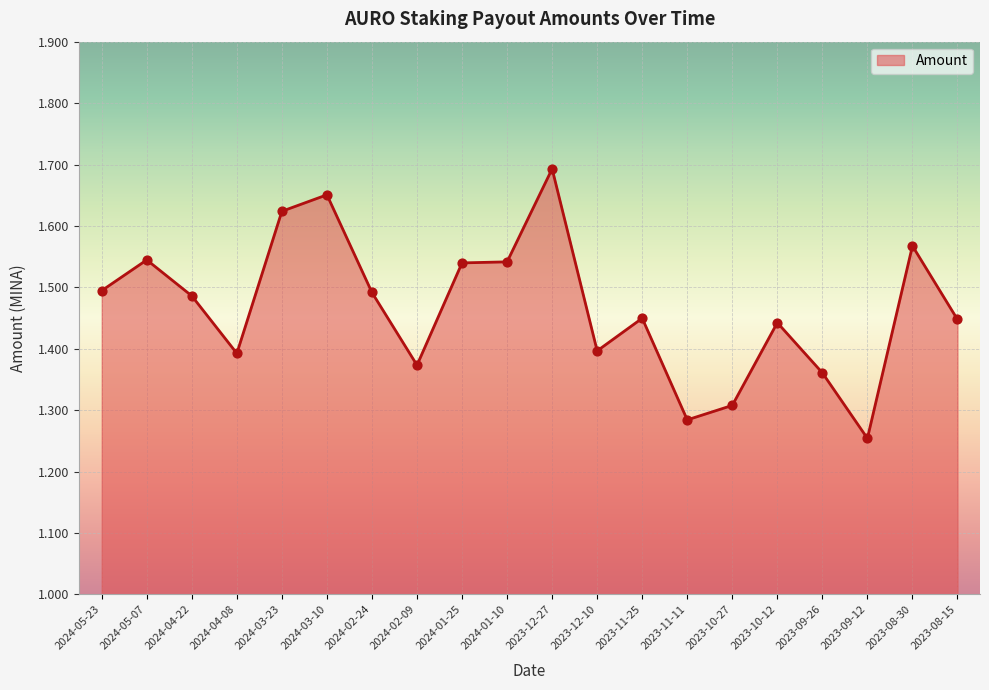

What is the ratio of the value at 2023-12-10 to the value at 2023-11-25?

1.0